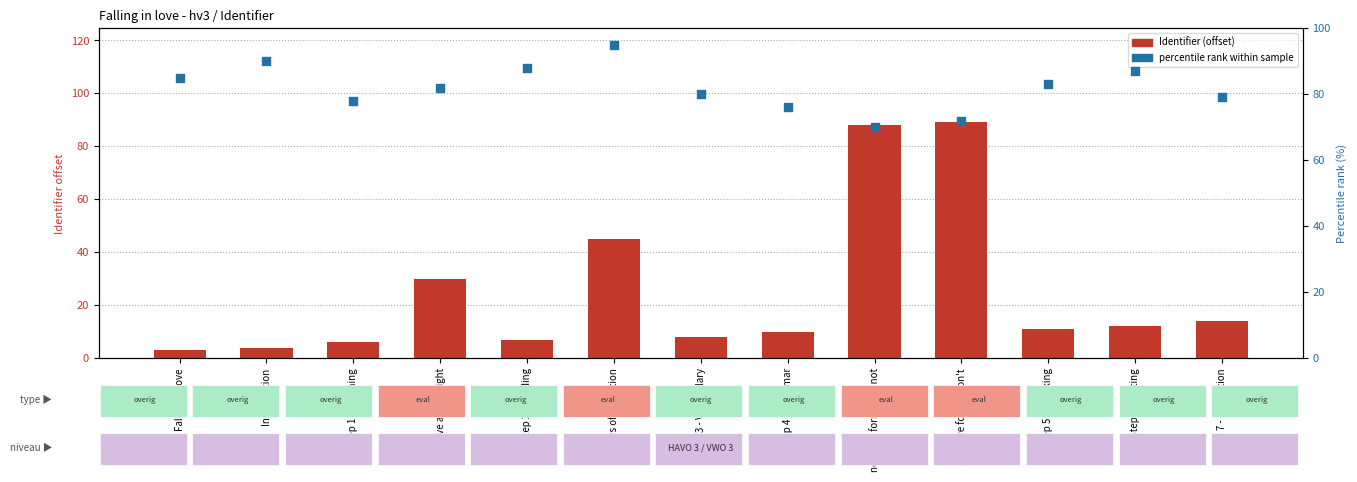

At how many categories does at least one series exceed 79?

10